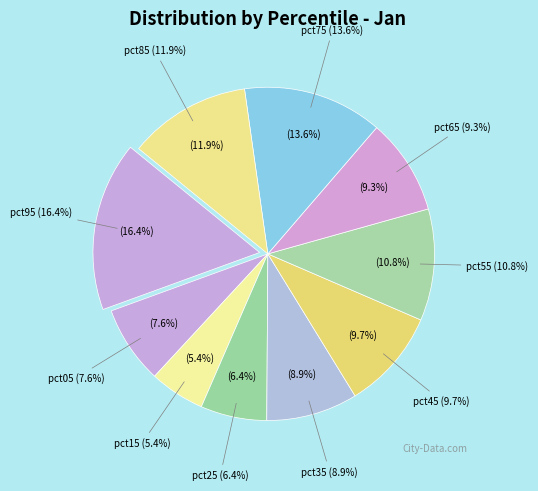

To the nearest percent, what portion does pct85 represent?

12%